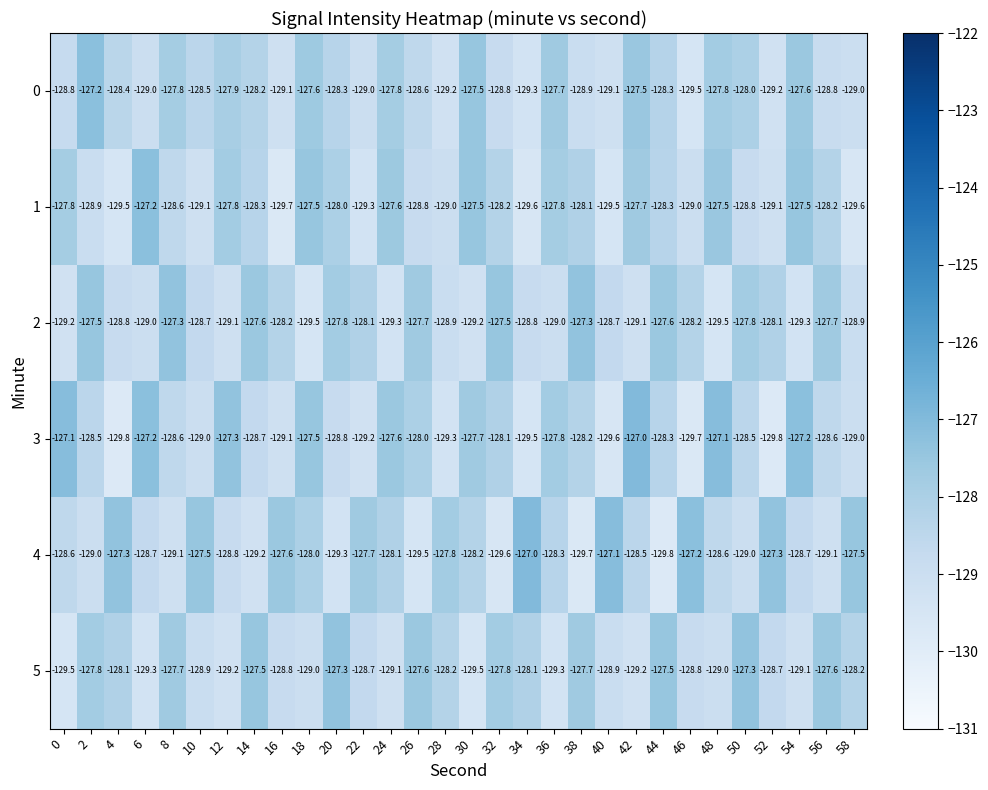

What is the minimum value for 4?

-129.8